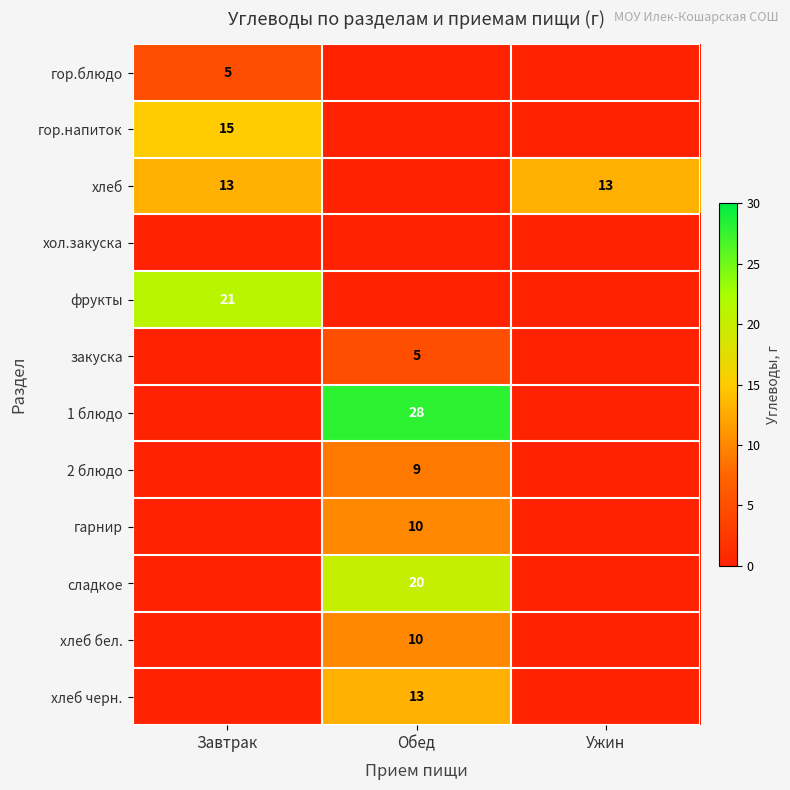

At which category is the sum across all series the highest?

Обед